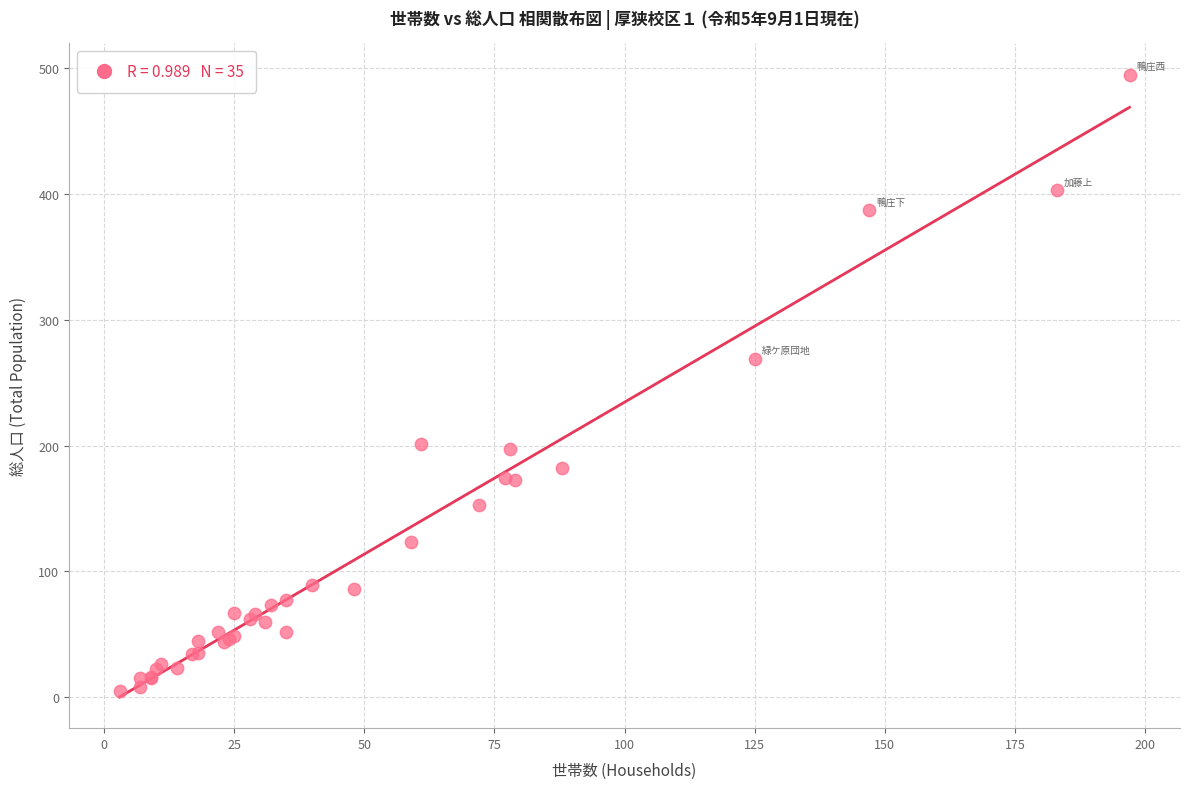

What Y value in the scatter plot is closest to 250?

269